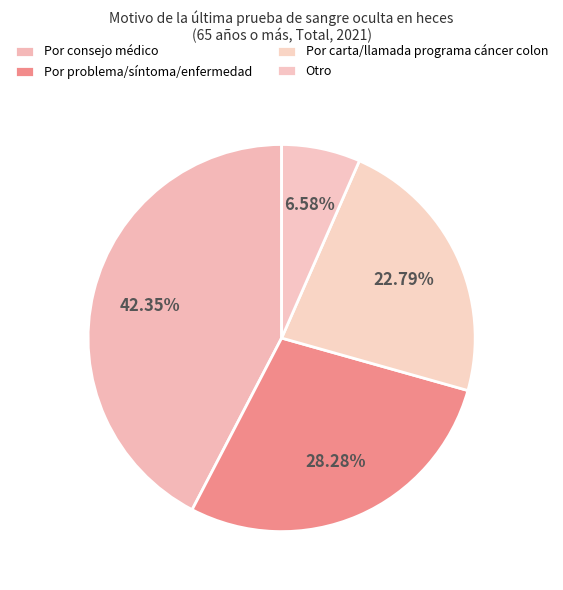

Is there any slice that represents more than half of the pie?

No